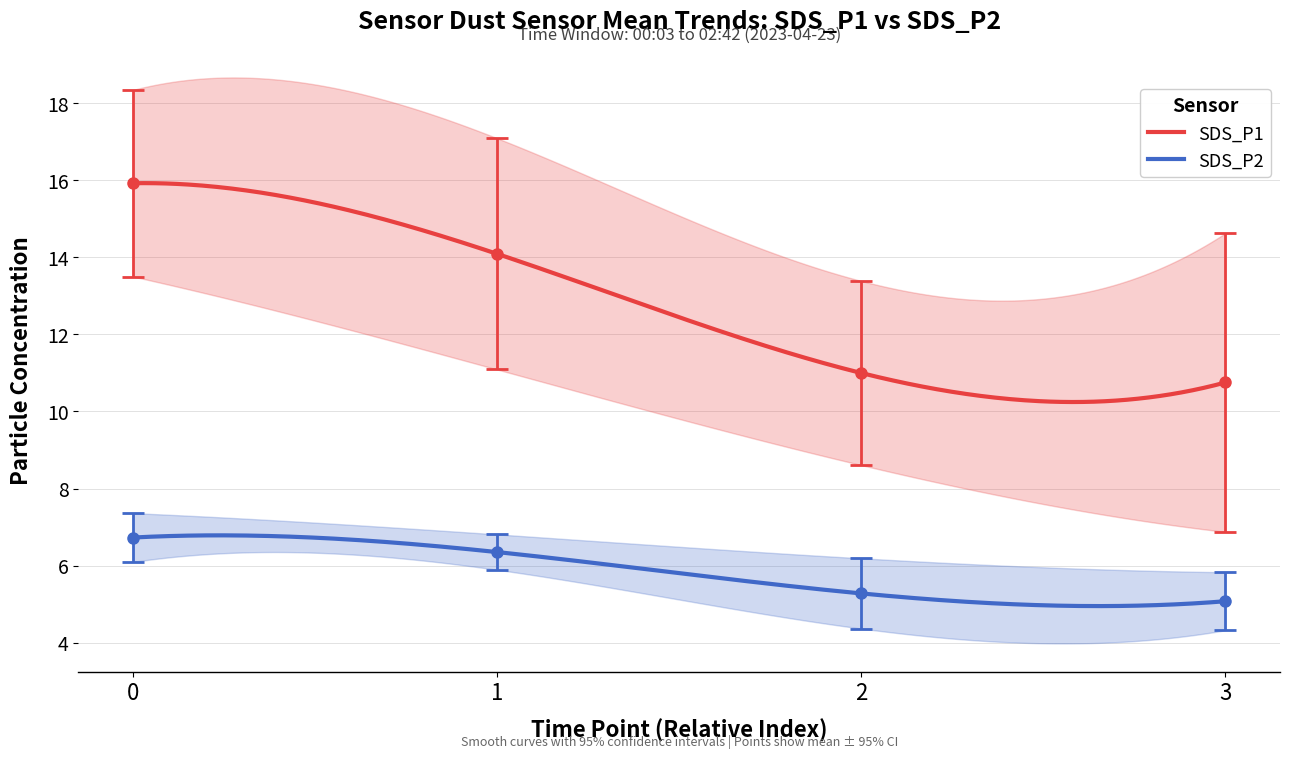

True or false: SDS_P2 and SDS_P1 intersect in this chart.

False